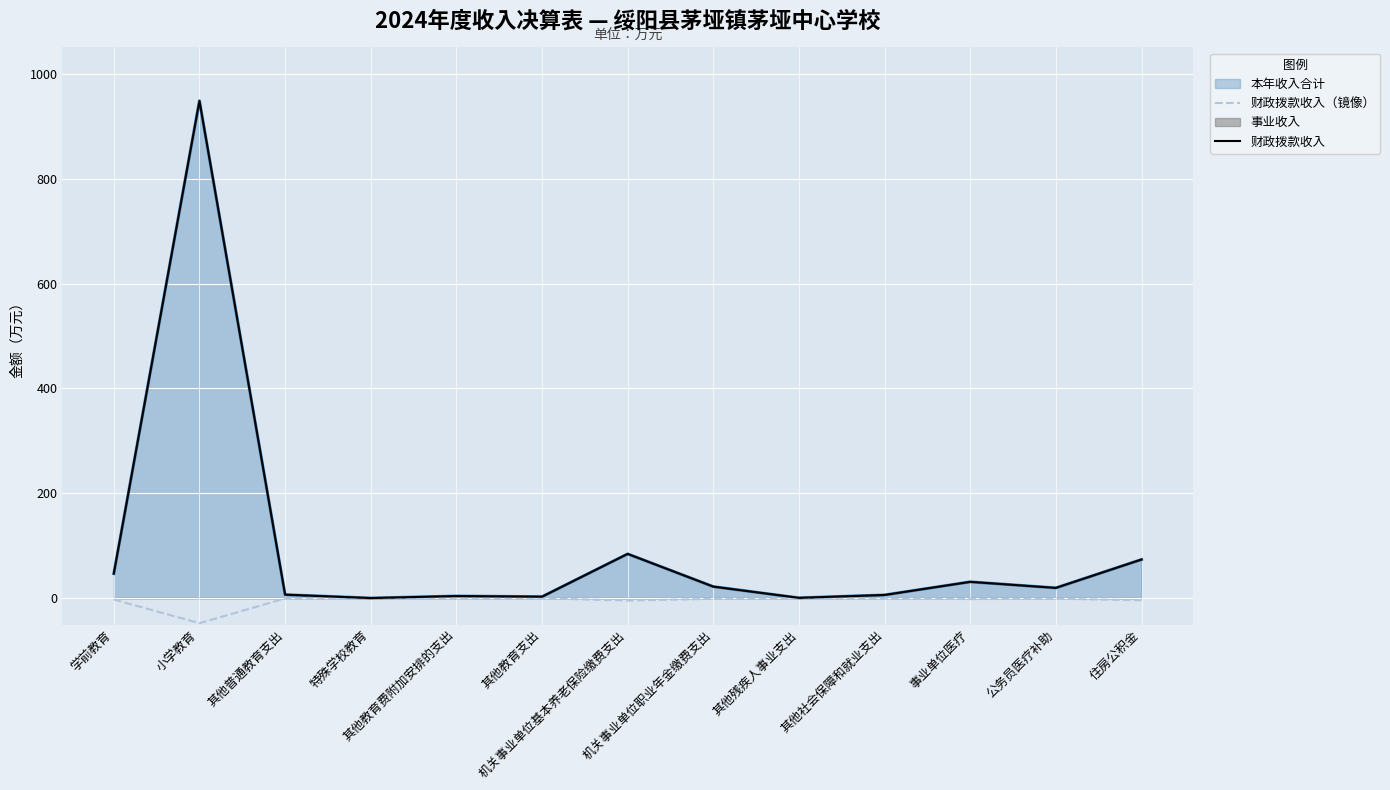

At 其他残疾人事业支出, list the series in order from smallest to largest.

财政拨款收入（镜像）, 财政拨款收入